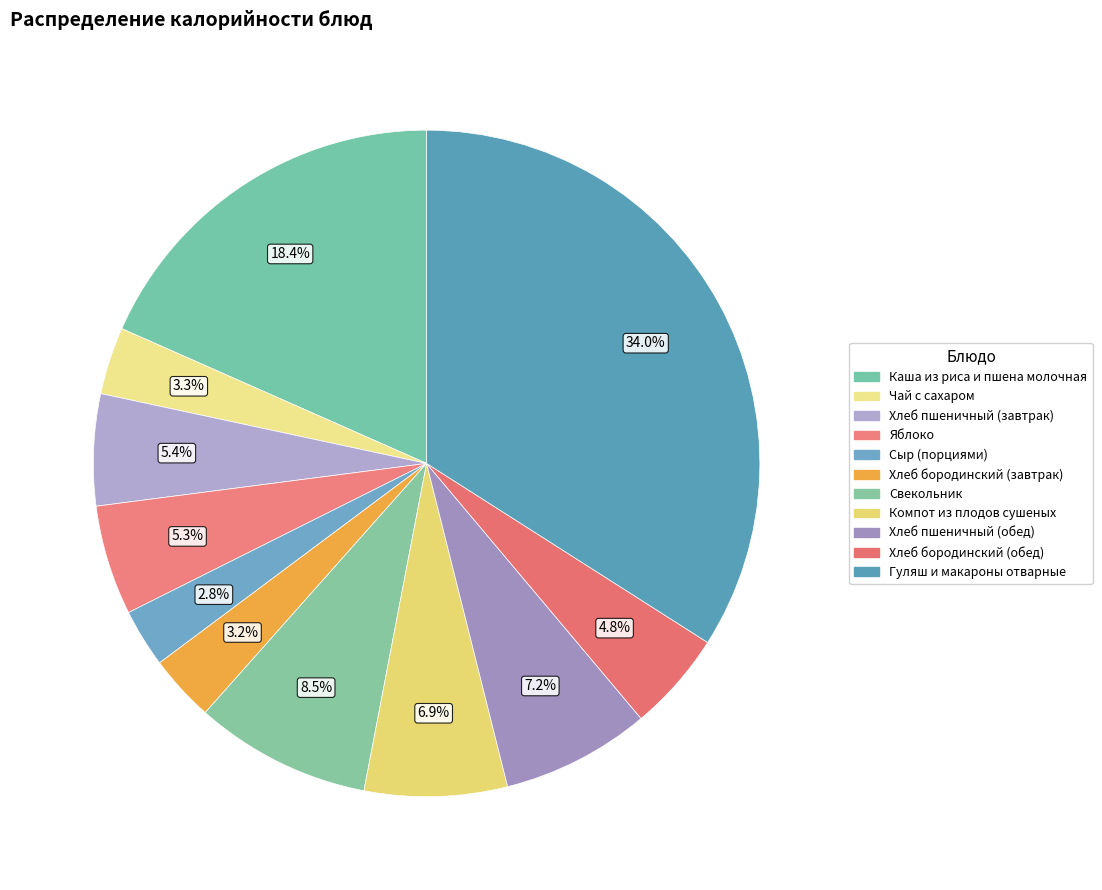

Does Каша из риса и пшена молочная represent more than half of the total?

No